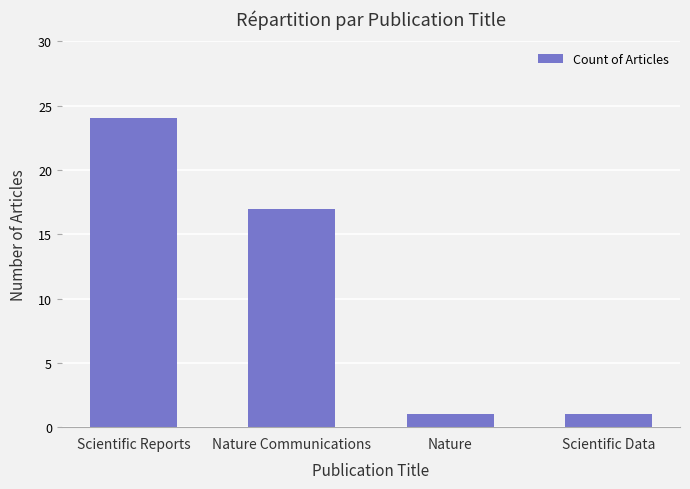

What is the smallest value displayed?

1